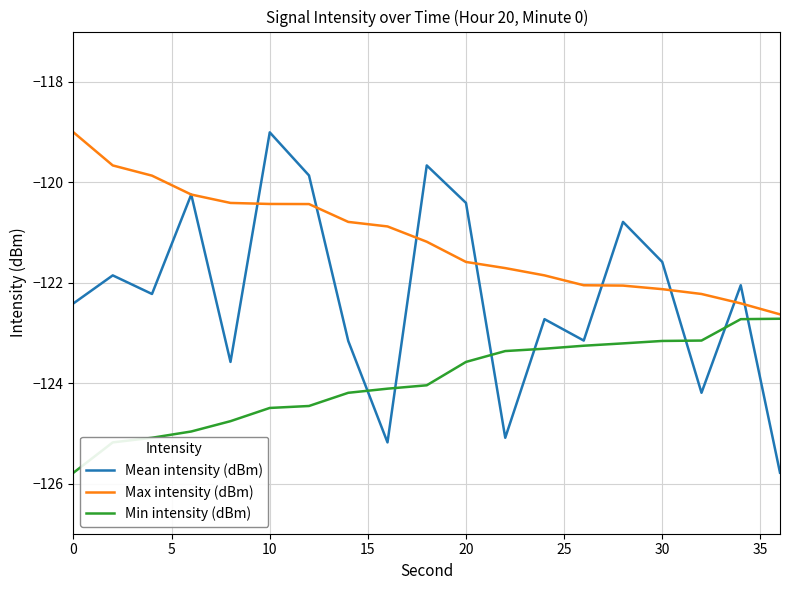

Which series has the largest range (max minus min)?

Mean intensity (dBm)